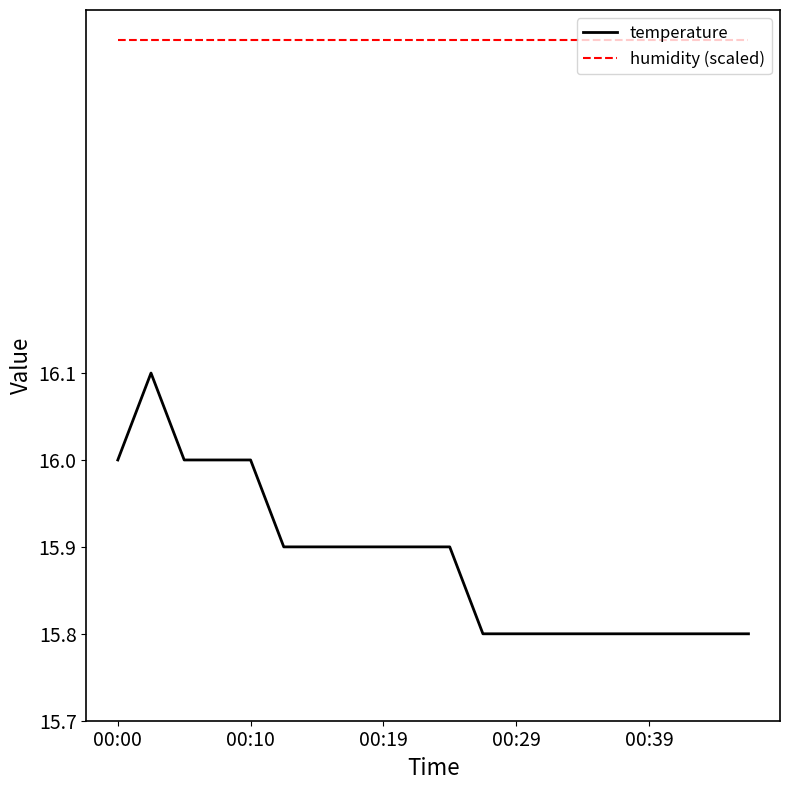

True or false: temperature and humidity (scaled) cross at least once.

False